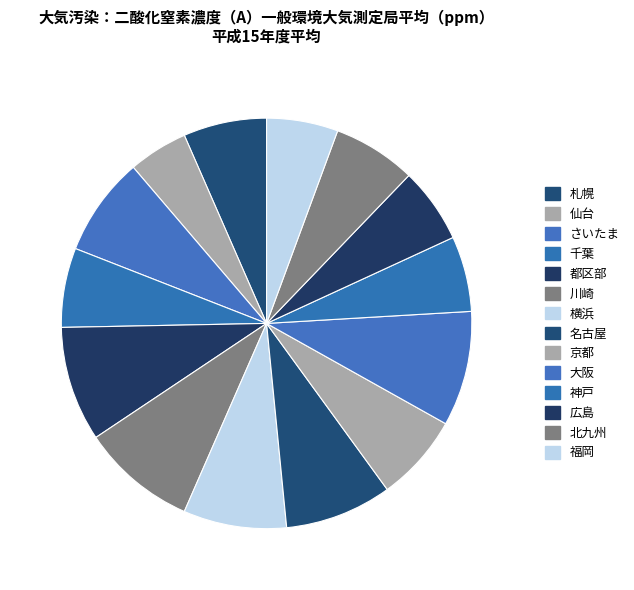

Does 広島 represent more than half of the total?

No